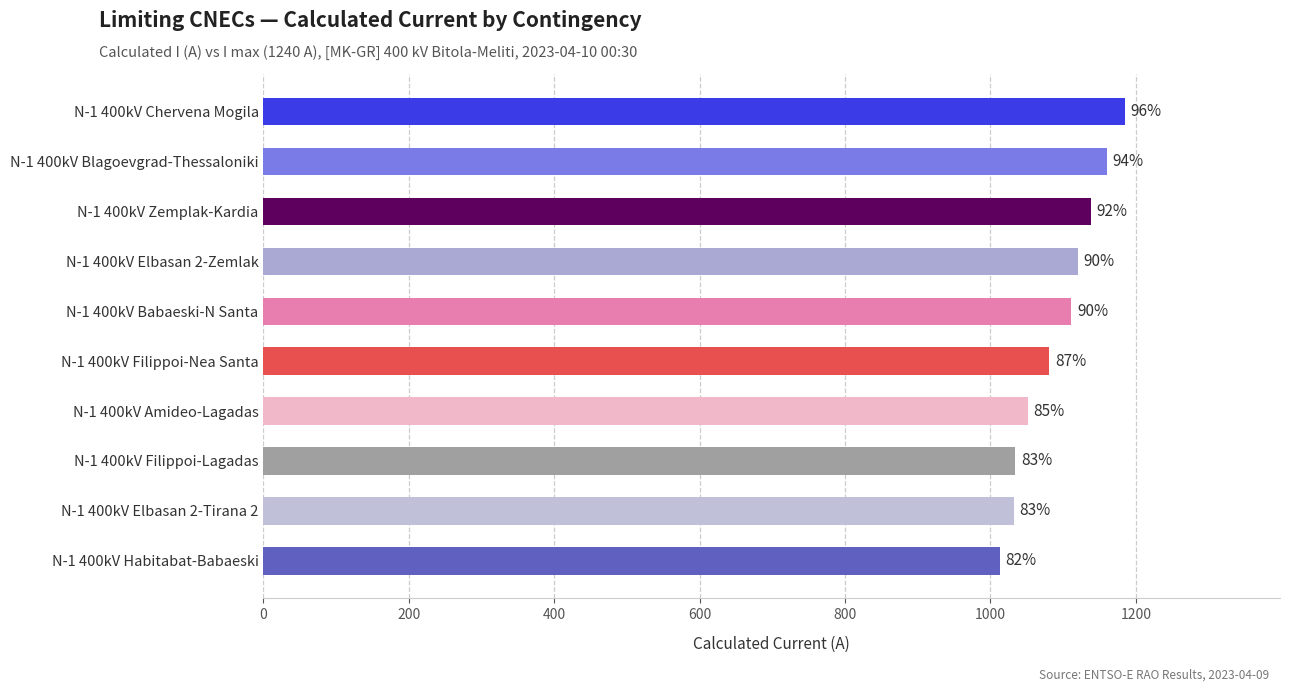

How many bars are there in total?

10